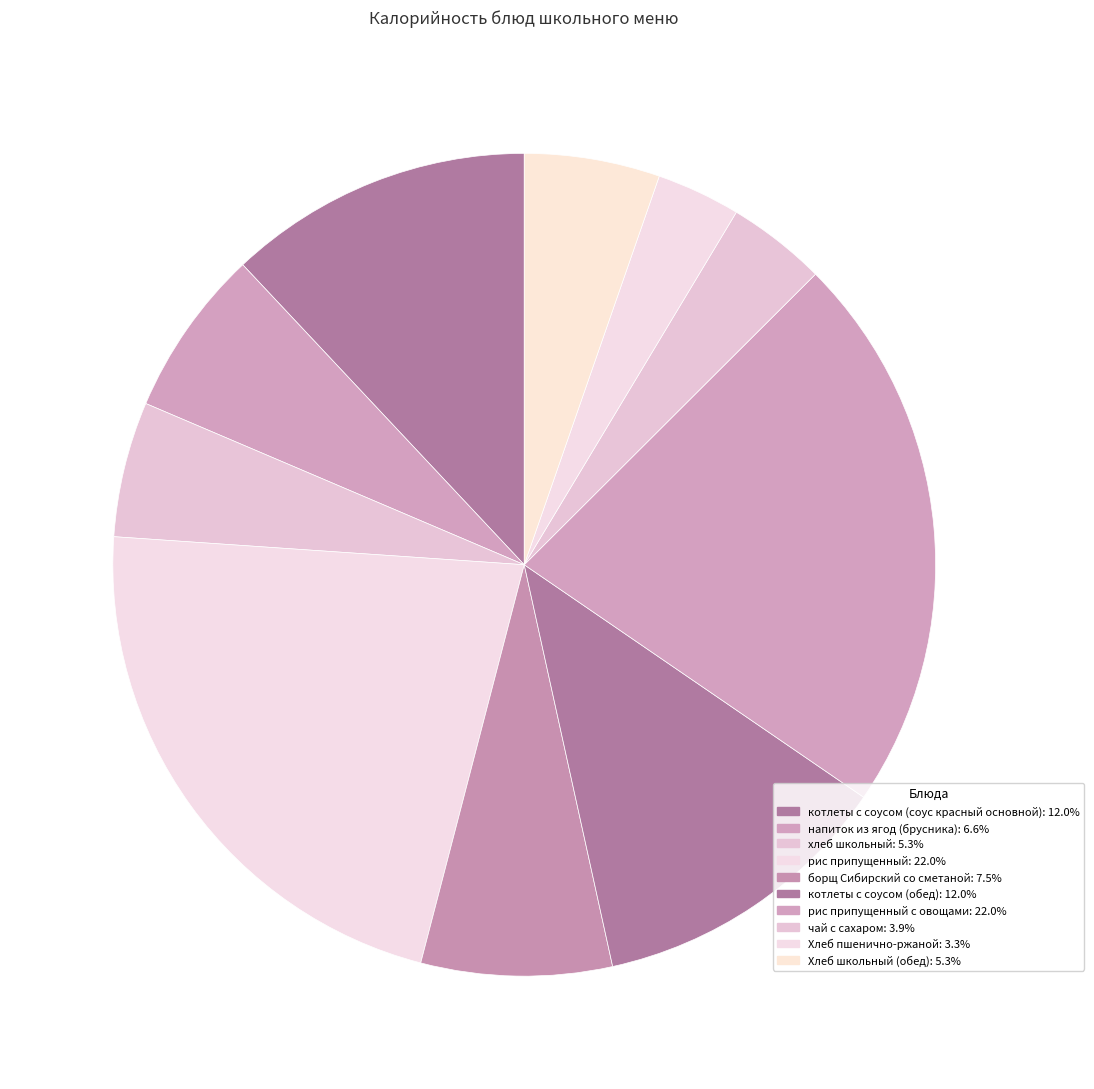

Count the number of slices in the pie.

10